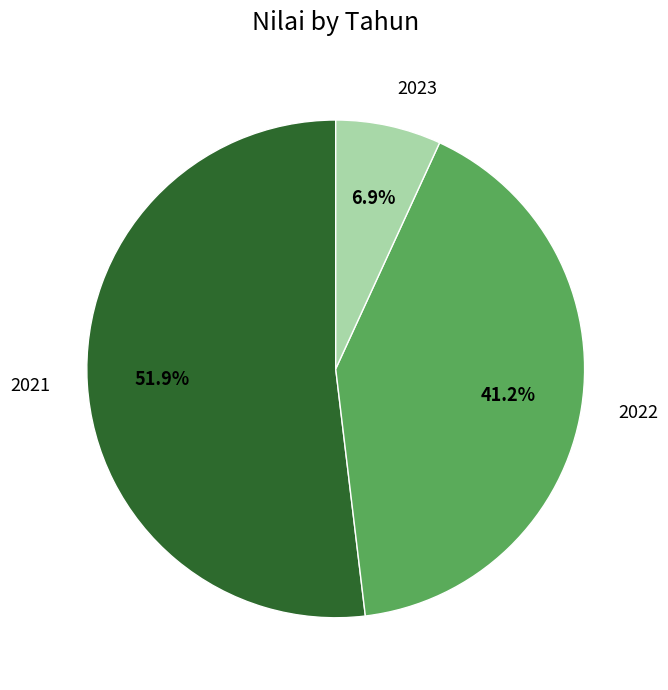

Count the number of slices in the pie.

3